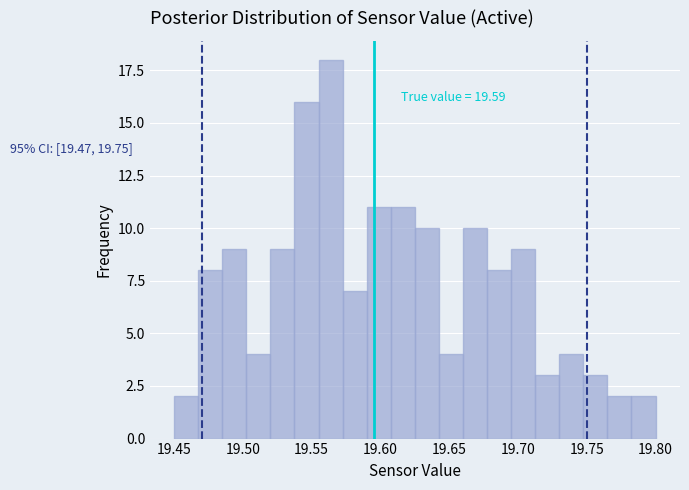

Around what value on the x-axis is the tallest bar? Give the approximate position of its centre, as read against the axis.

19.565